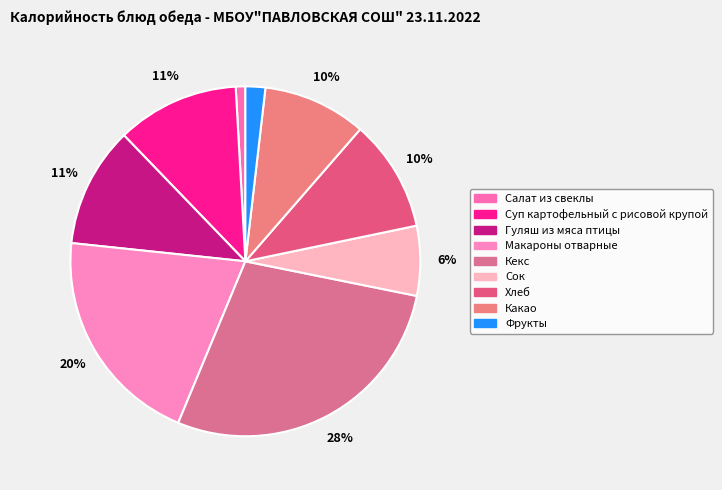

Do Макароны отварные and Салат из свеклы together represent more than half of the pie?

No